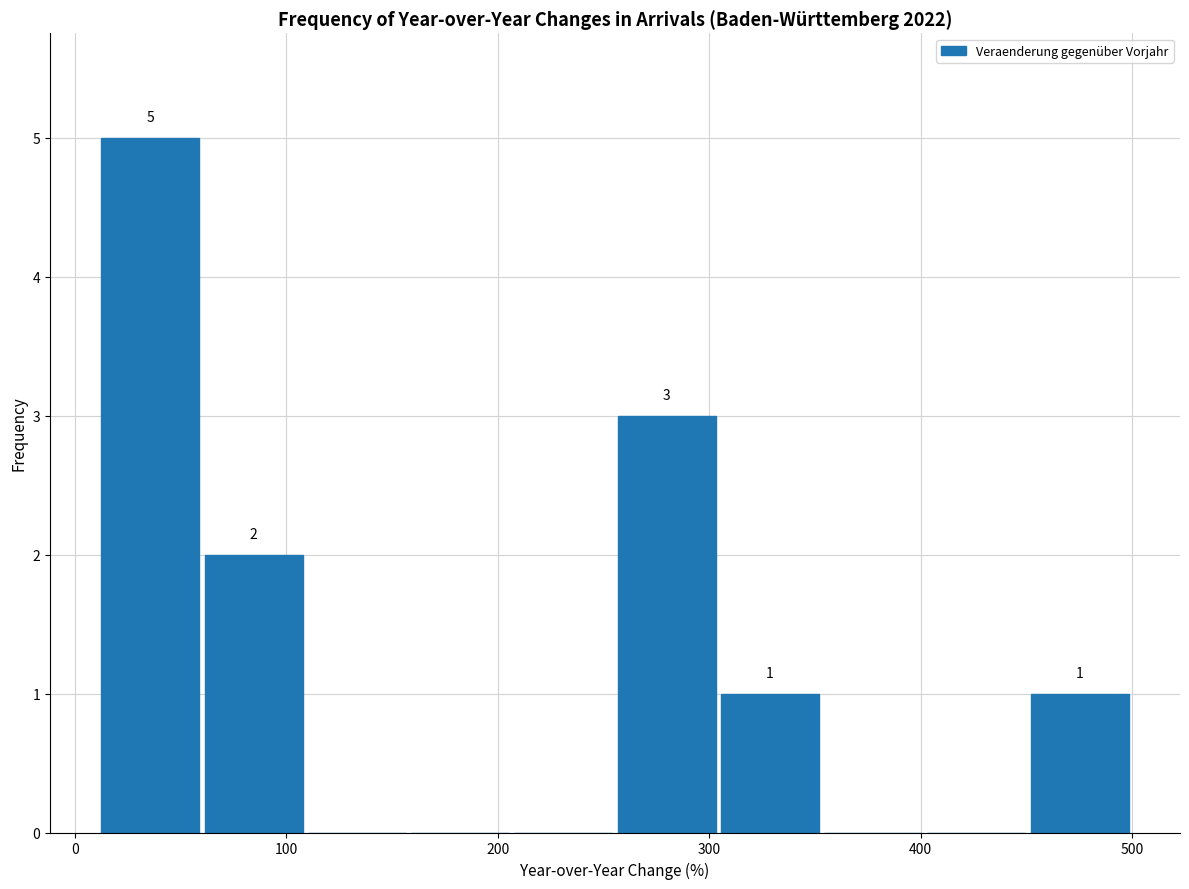

Over which range of the x-axis is the bar tallest?

10 to 60